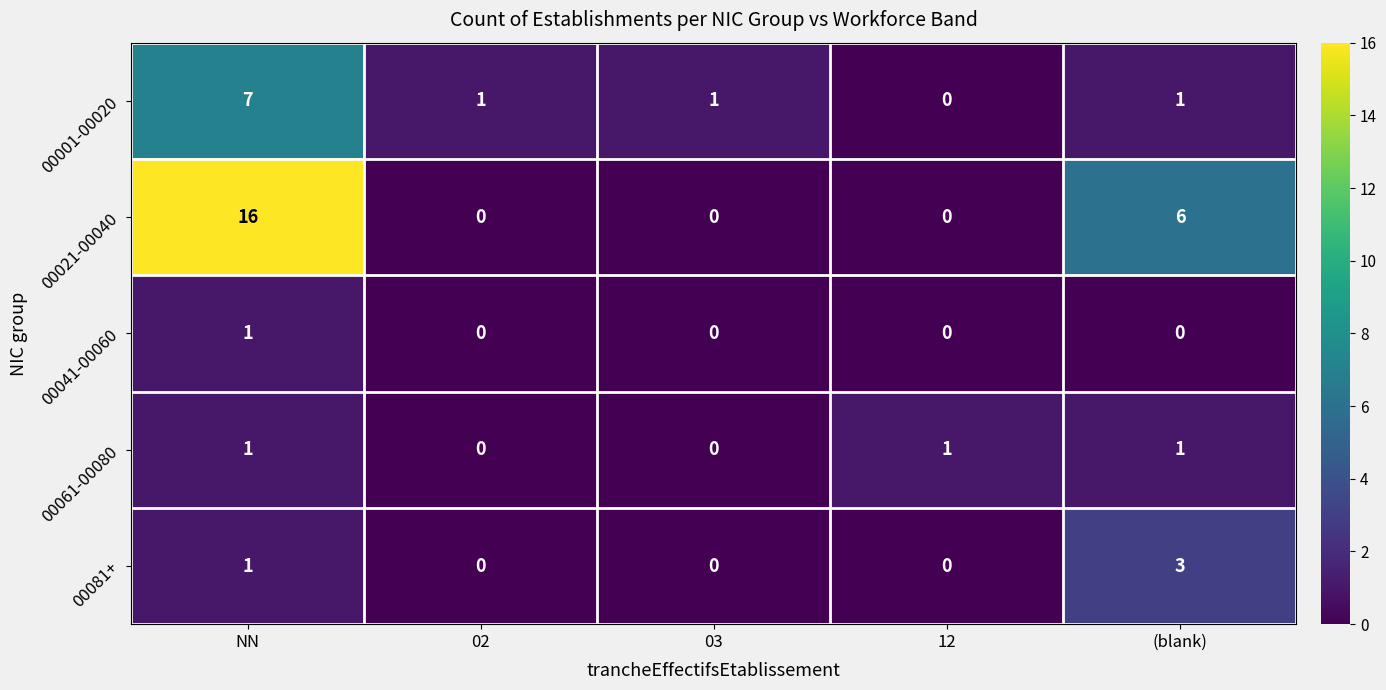

How many data points does each series have?

5